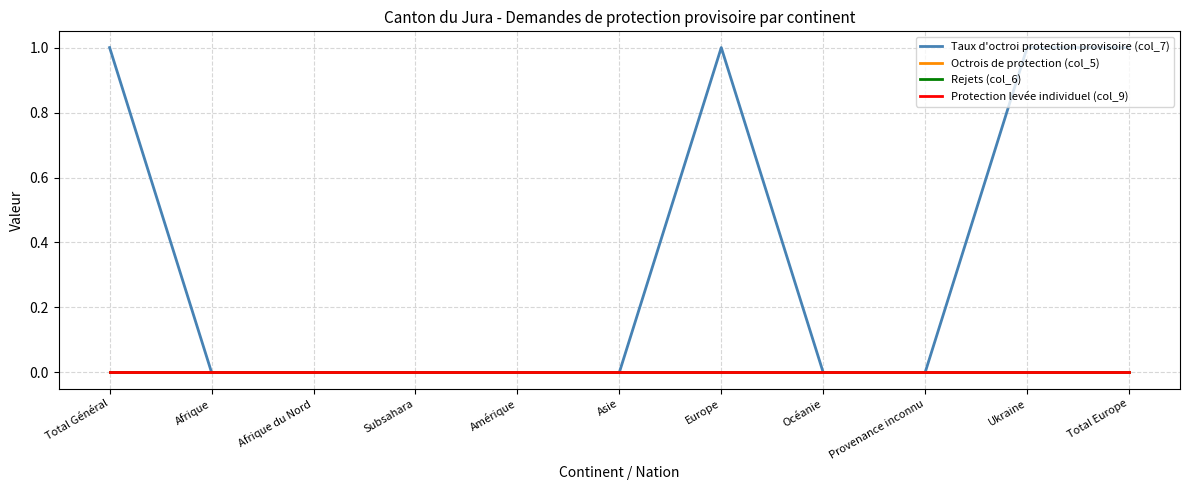

True or false: Taux d'octroi protection provisoire (col_7) and Rejets (col_6) cross at least once.

False